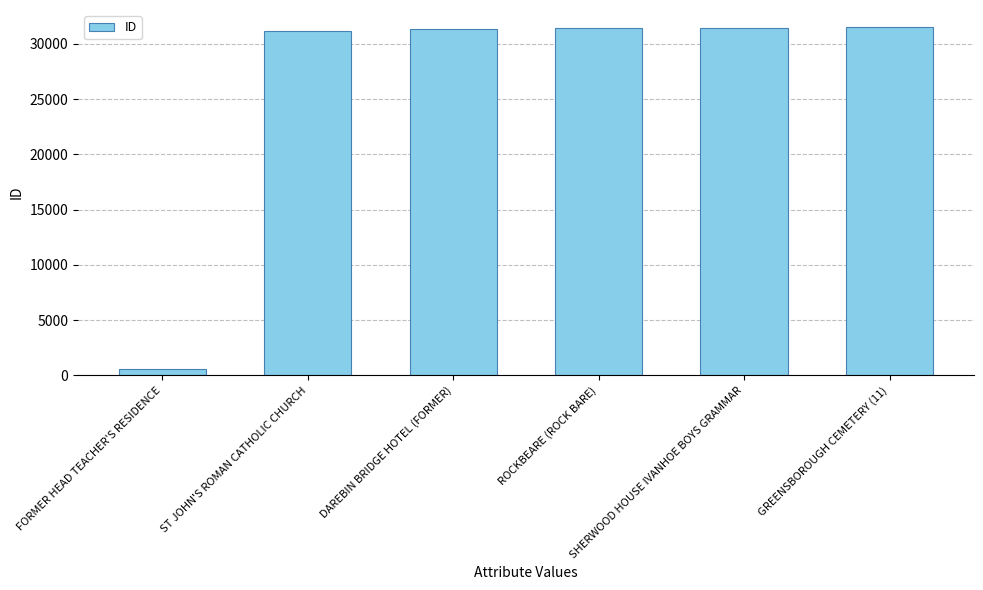

Approximately how many times larger is the value at GREENSBOROUGH CEMETERY (11) compared to SHERWOOD HOUSE IVANHOE BOYS GRAMMAR?

1.0